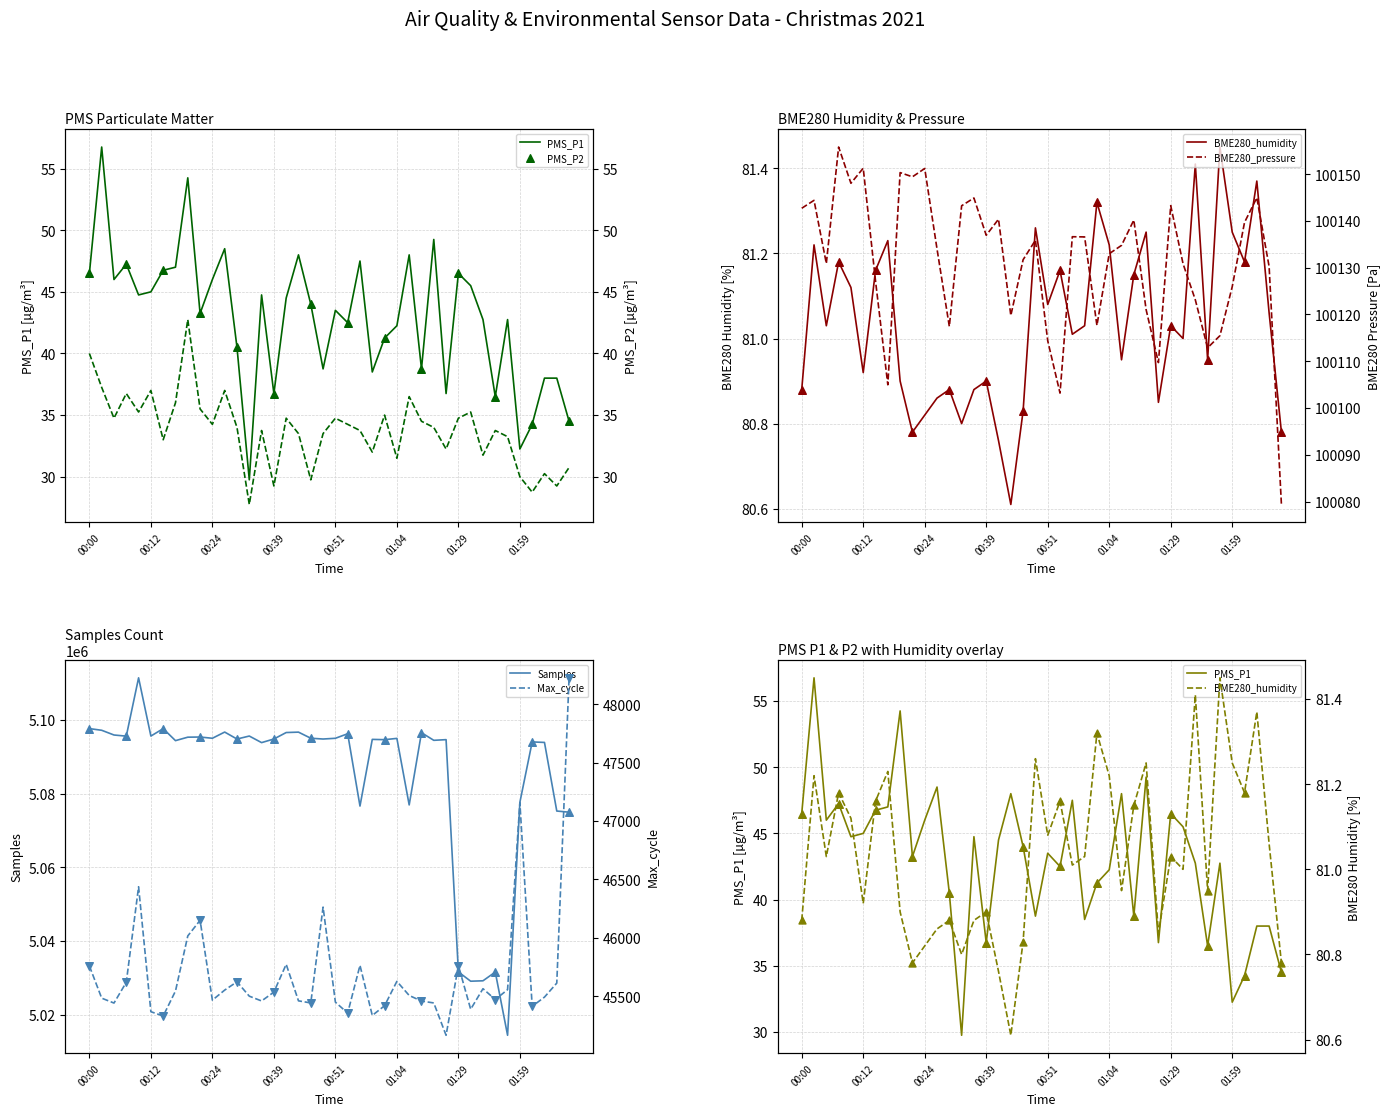

Which series contains the lowest Y value?

PMS_P2